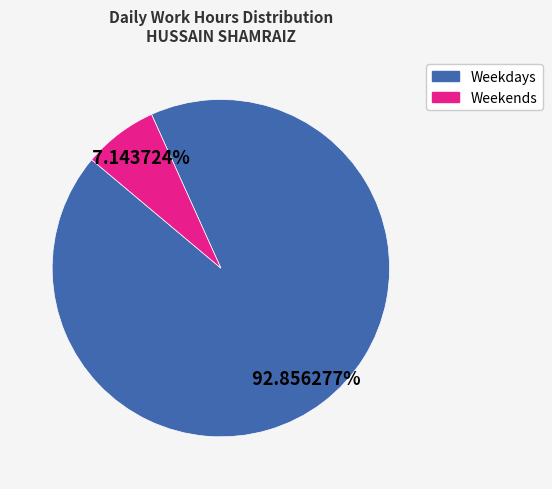

Is there a majority slice in this chart?

Yes